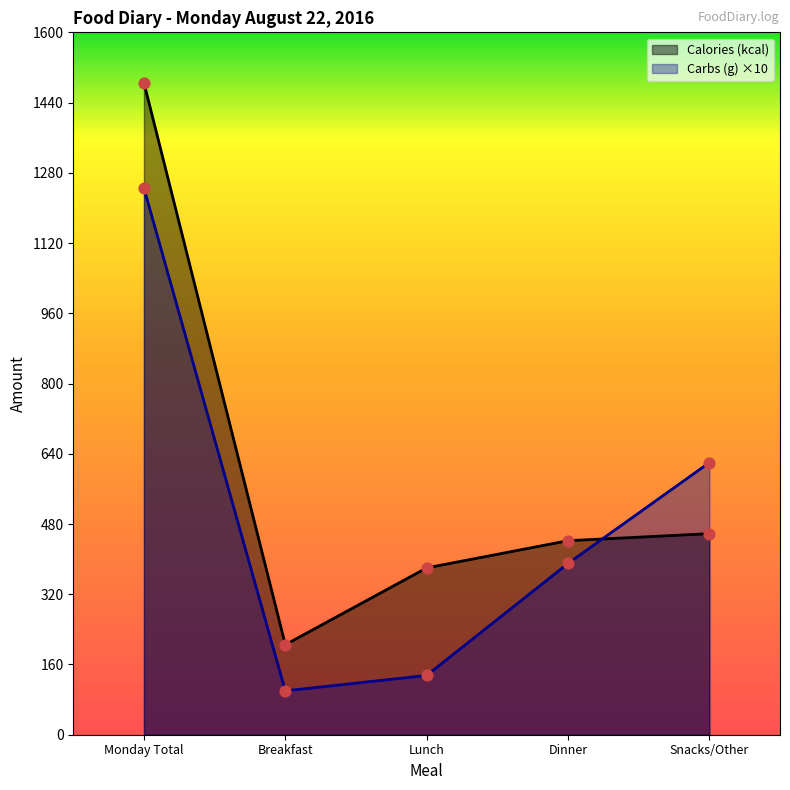

At which category is the sum across all series the highest?

Monday Total